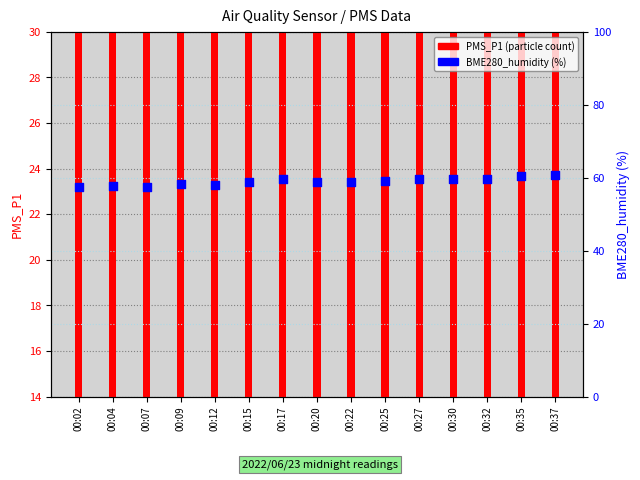

Which series reaches the minimum Y coordinate?

PMS_P1